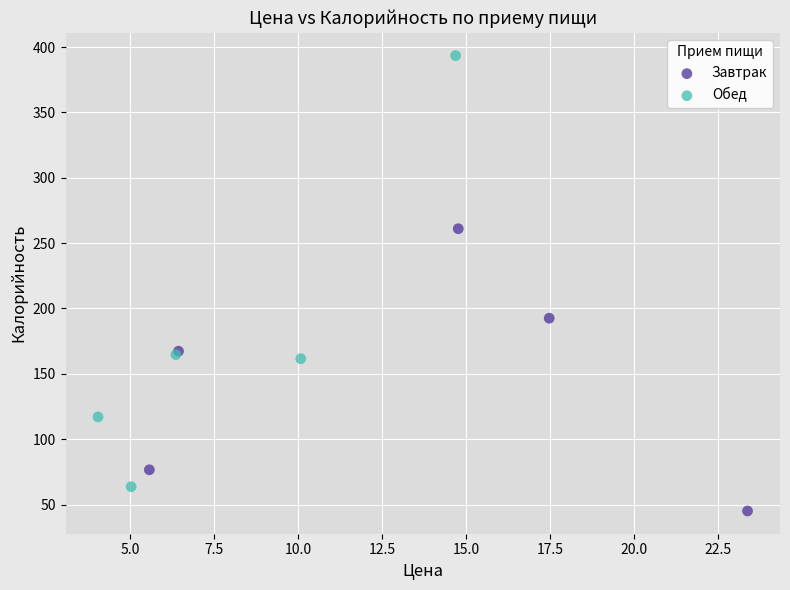

Which series contains the lowest Y value?

Завтрак